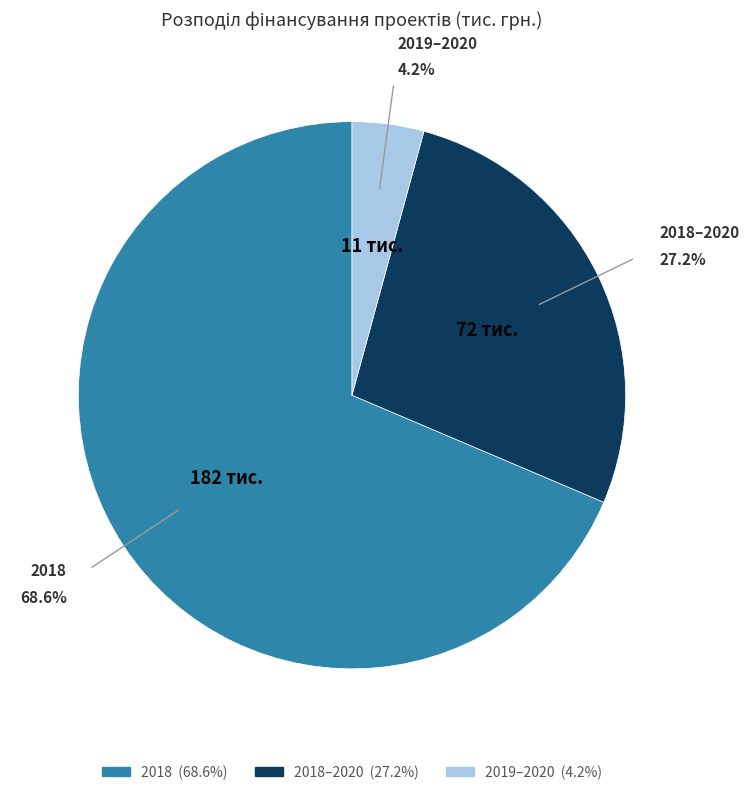

Count the number of slices in the pie.

3